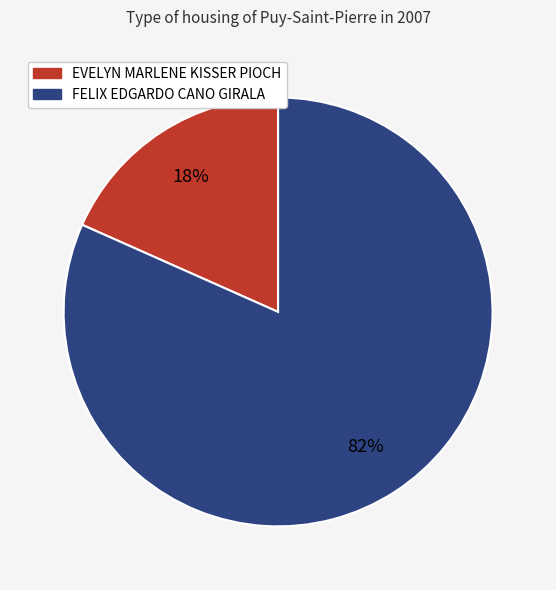

Do EVELYN MARLENE KISSER PIOCH and FELIX EDGARDO CANO GIRALA together represent more than half of the pie?

Yes